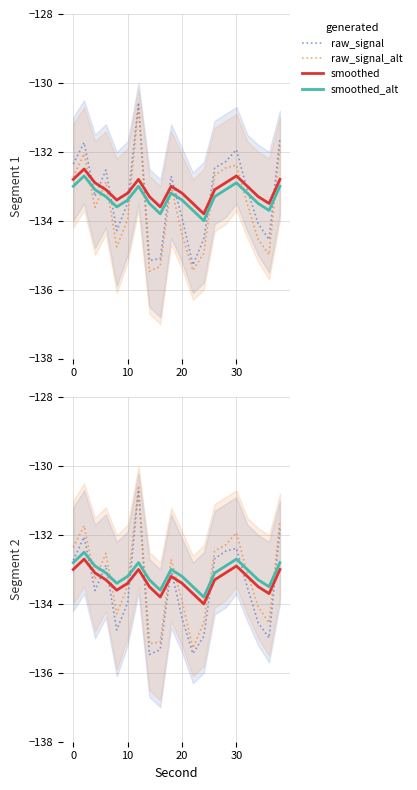

How many intersections are there between smoothed_alt and raw_signal_alt?

10